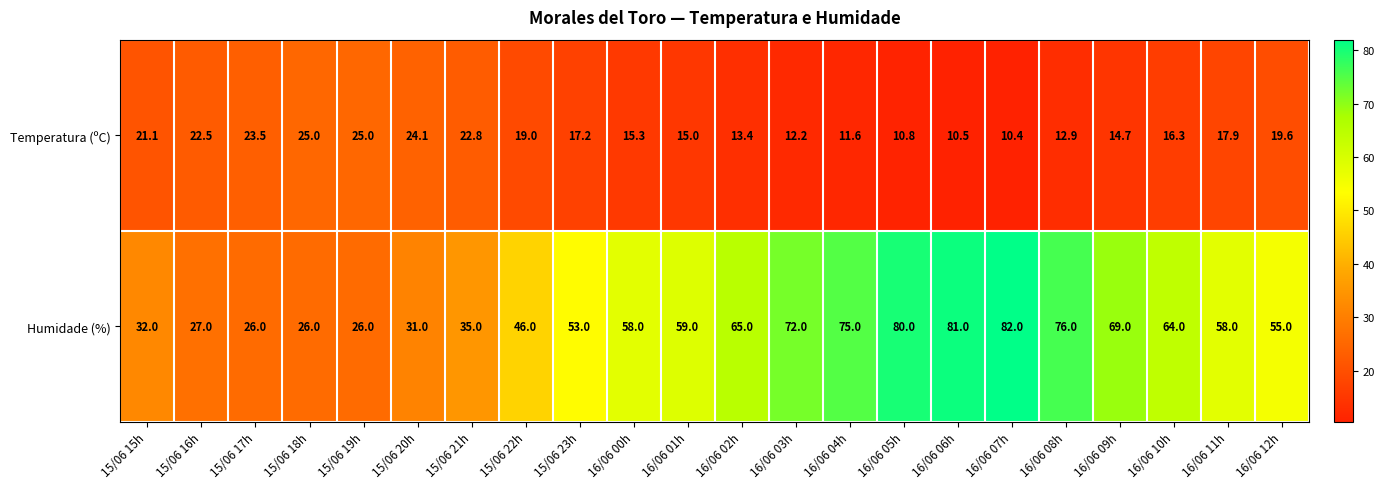

What is the approximate value of Humidade (%) at 16/06 04h?

75.0